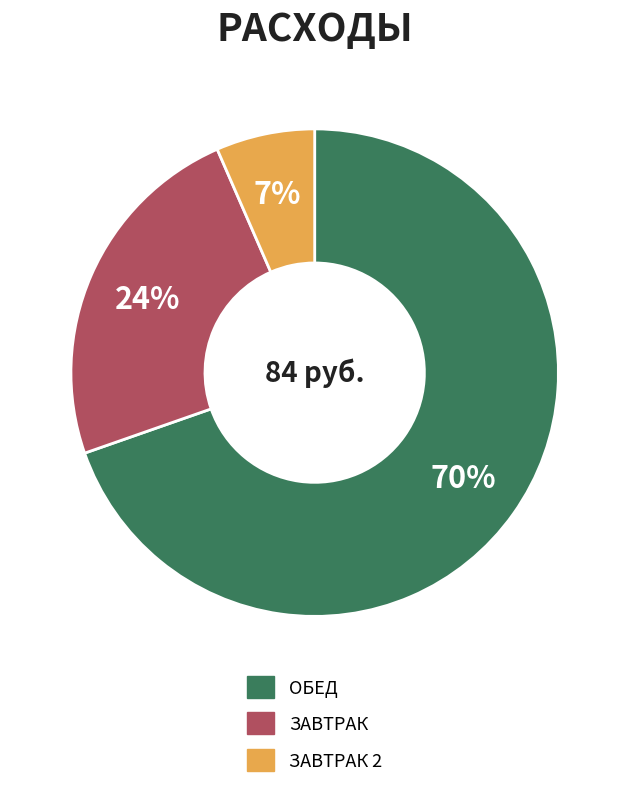

To the nearest percent, what is the average slice percentage?

33%